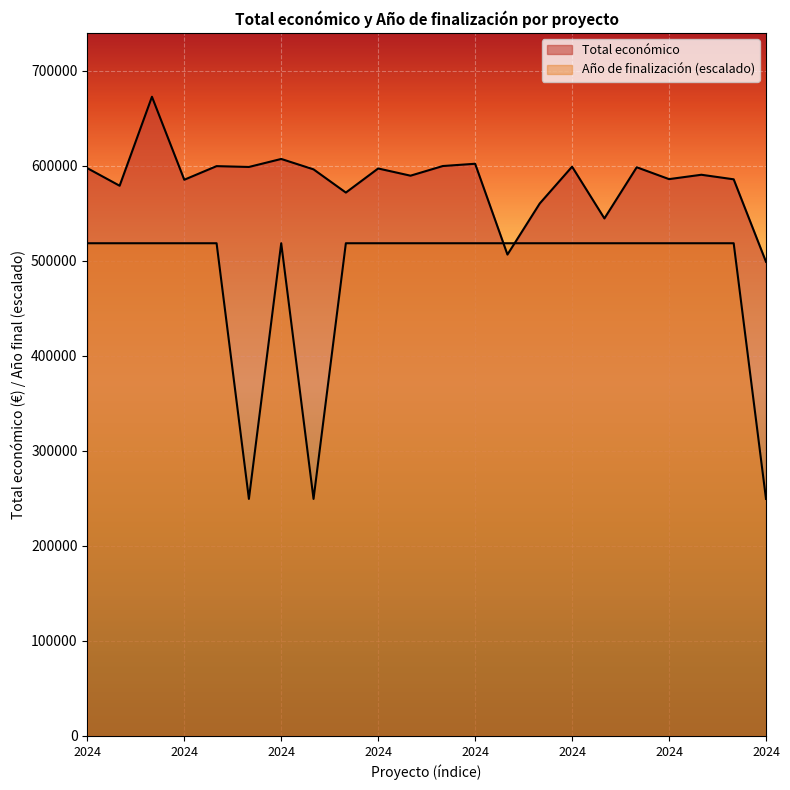

What is the total value across all series at 2024?

1116276.4